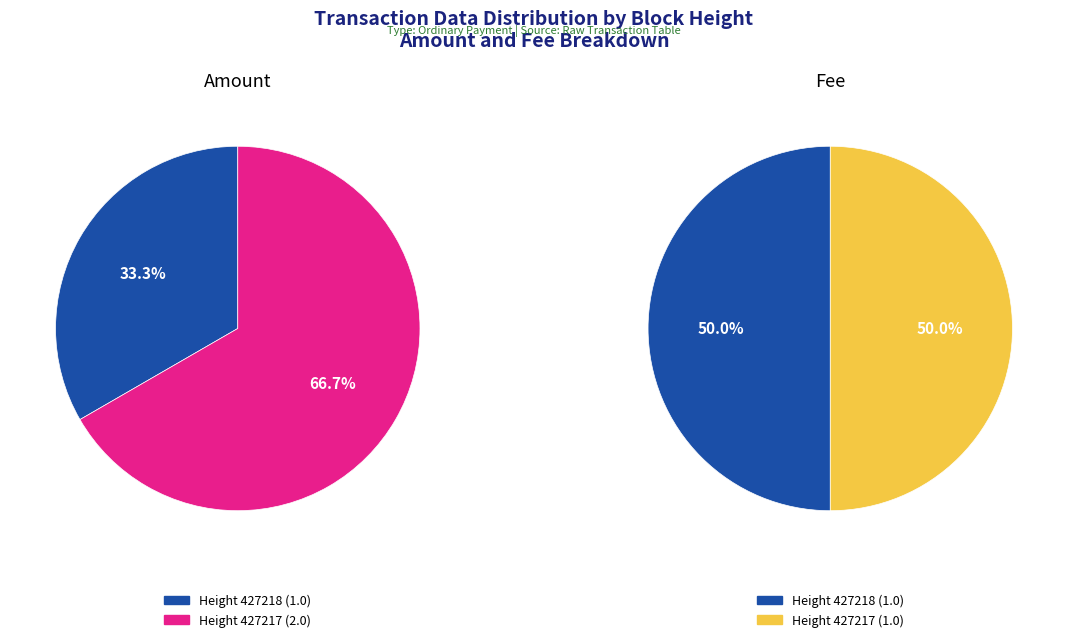

What percentage is the 427218 slice, to the nearest percent?

50%